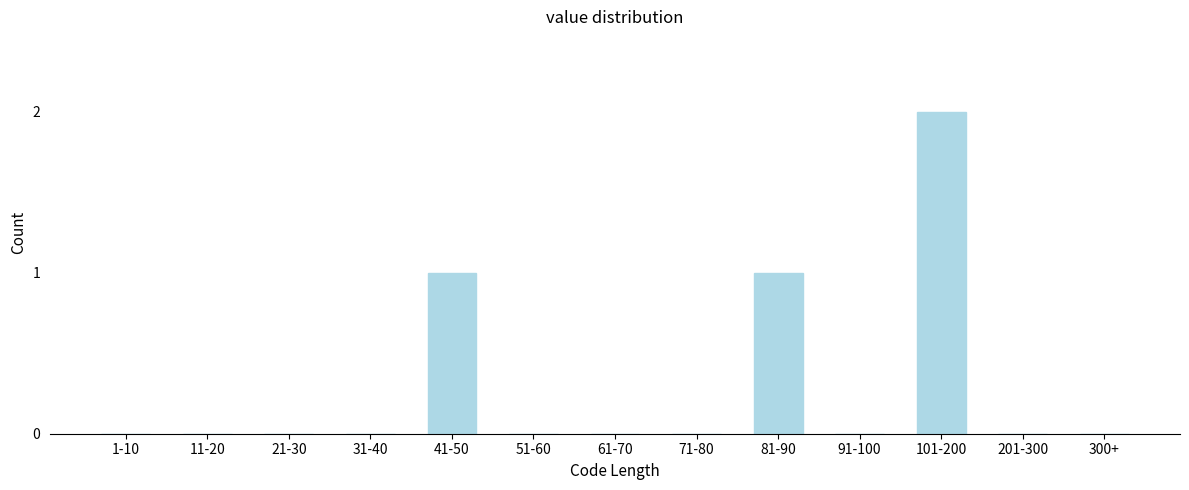

Reading left to right, list all the values displayed in this chart.

1-10=0	11-20=0	21-30=0	31-40=0	41-50=1	51-60=0	61-70=0	71-80=0	81-90=1	91-100=0	101-200=2	201-300=0	300+=0